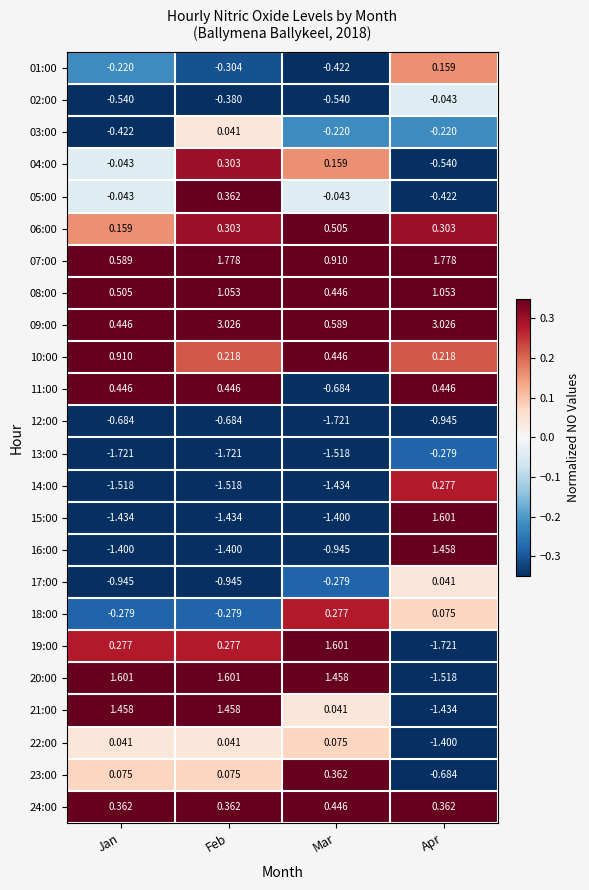

At which label does 23:00 reach its peak?

Mar